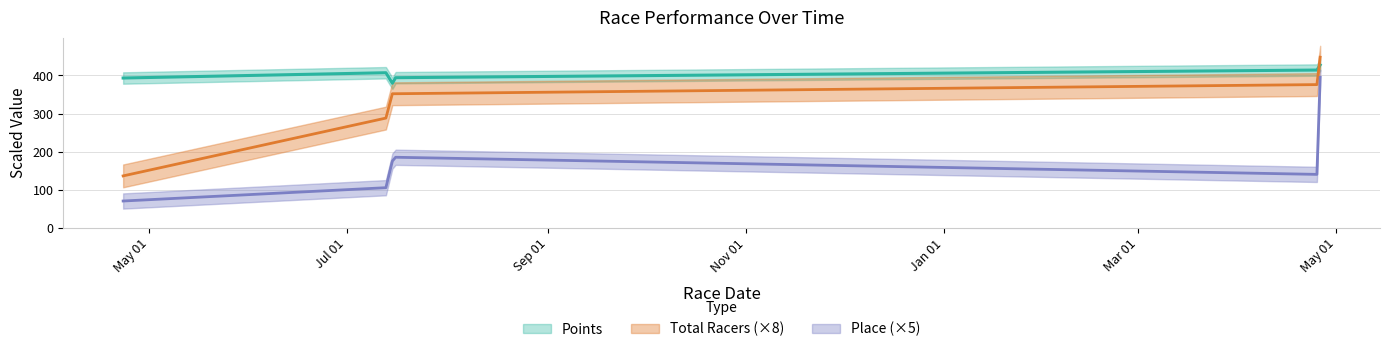

True or false: Place and Points intersect in this chart.

False